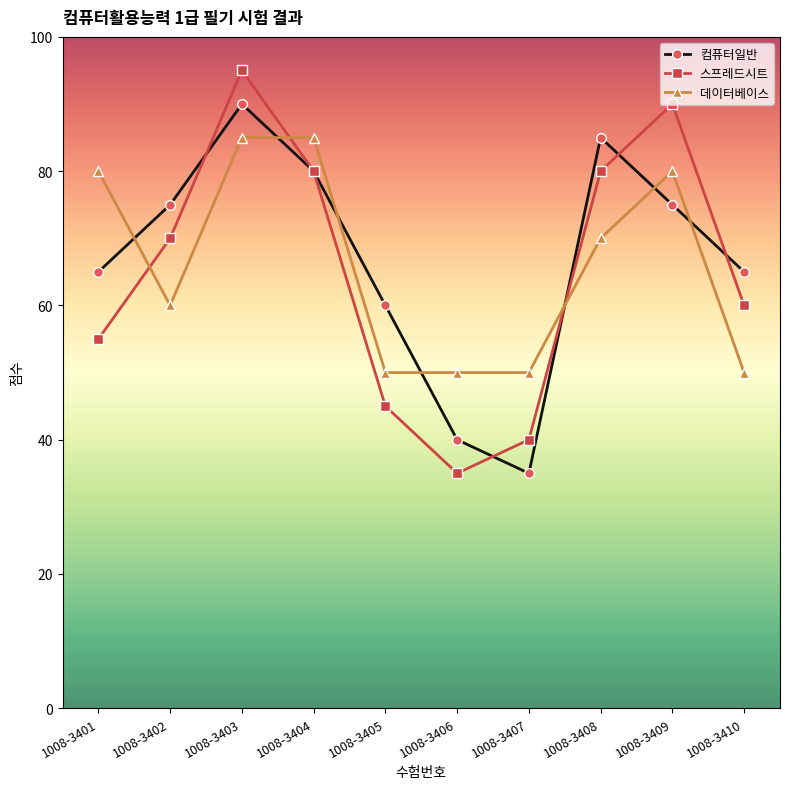

At how many categories does at least one series exceed 89?

2